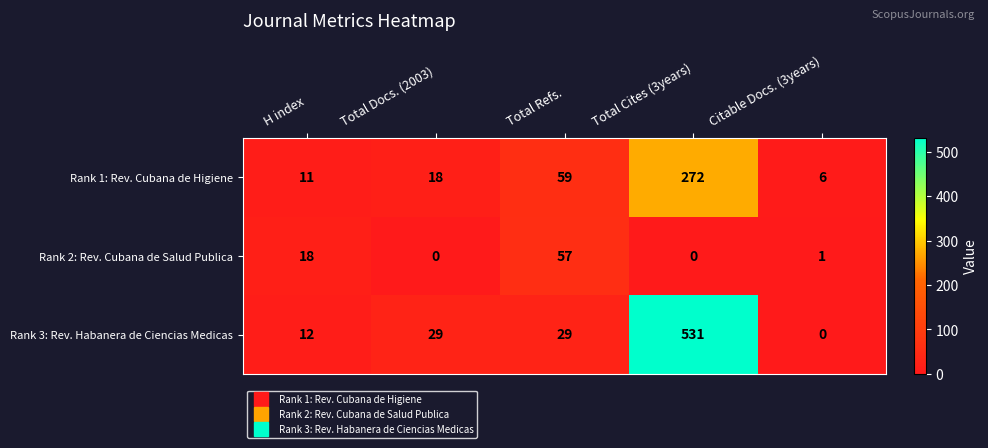

Read the Rank 3: Rev. Habanera de Ciencias Medicas value at Total Cites (3years).

531